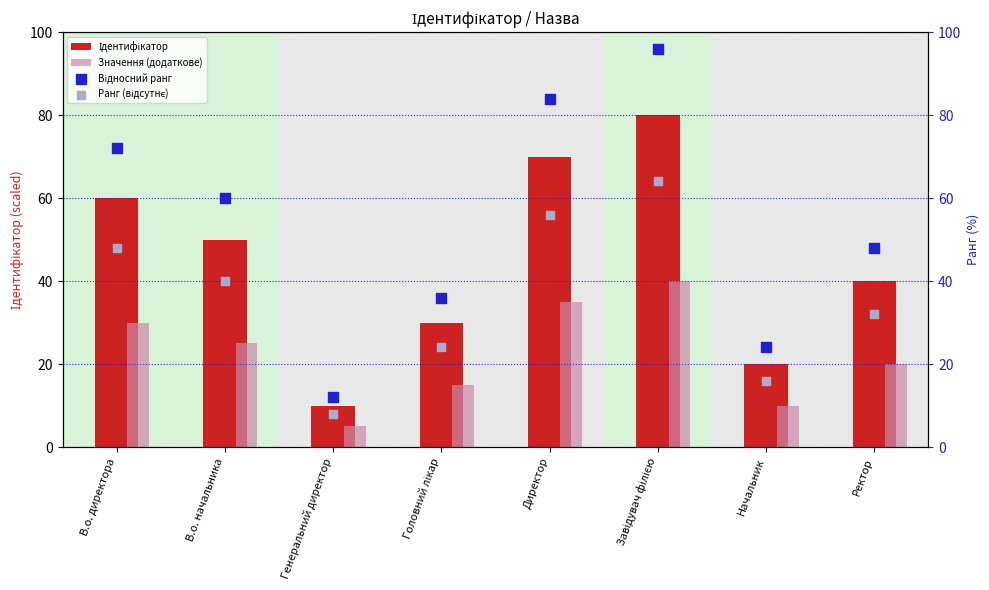

Which series has the largest Y range (max minus min)?

Відносний ранг